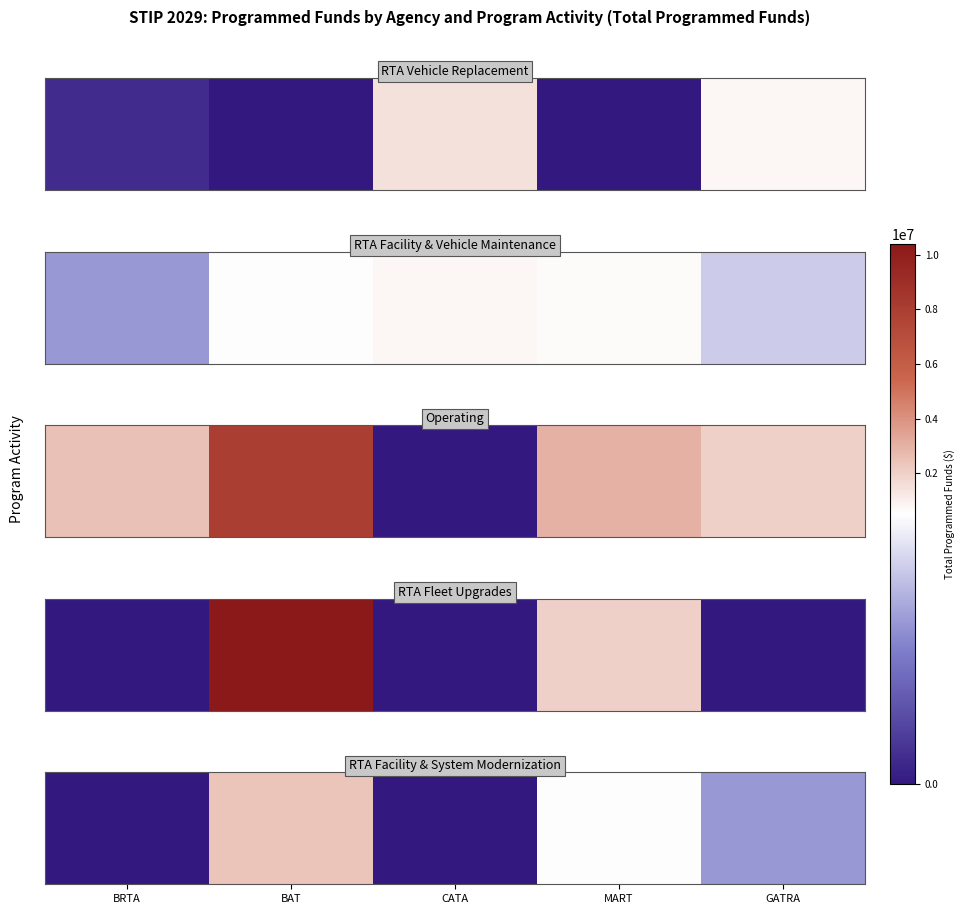

How many values are above zero?

3